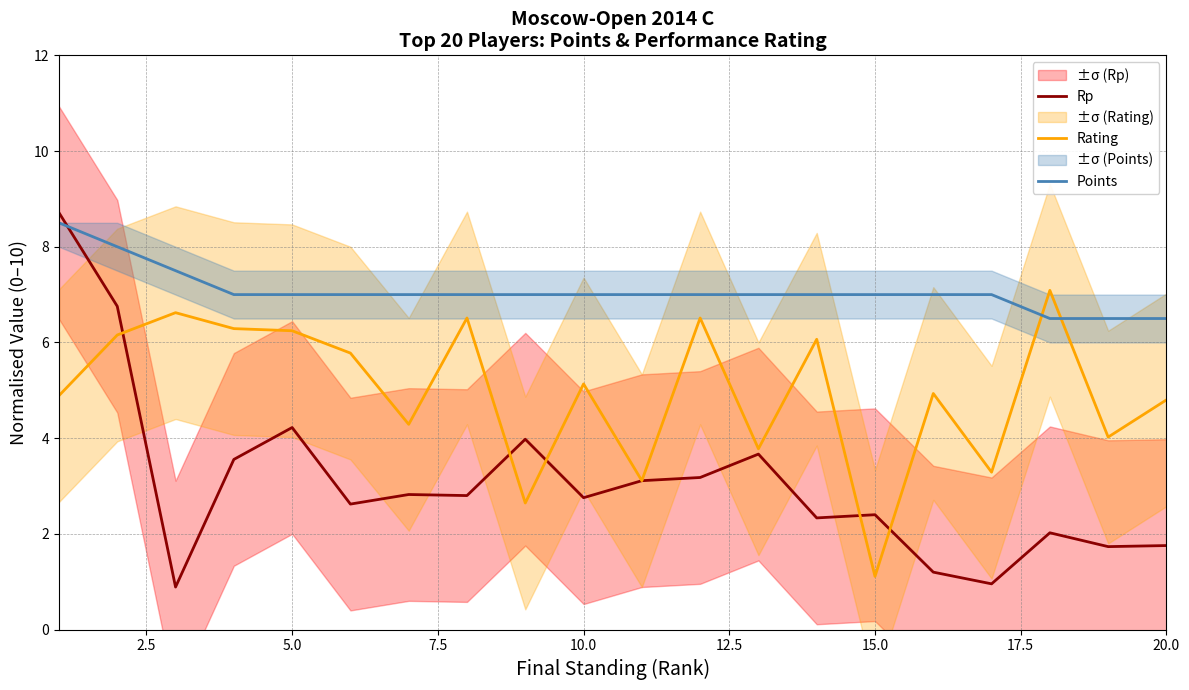

What is the sum of all Points values?

141.5